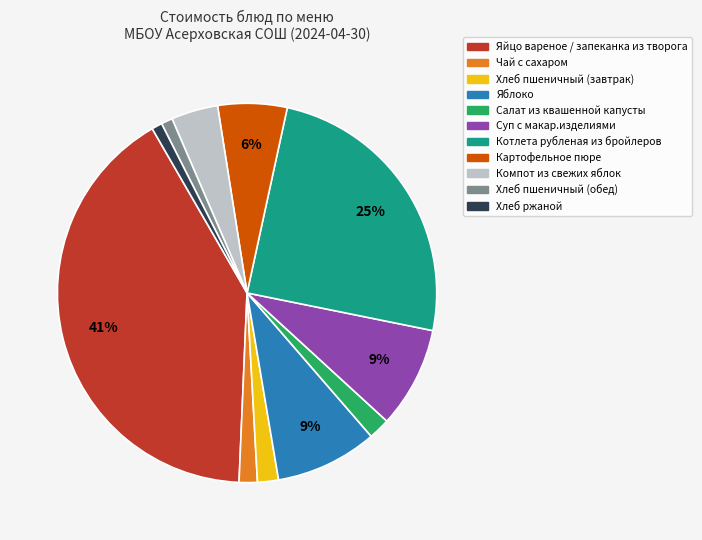

Is the sum of Котлета рубленая из бройлеров and Салат из квашенной капусты greater than half?

No